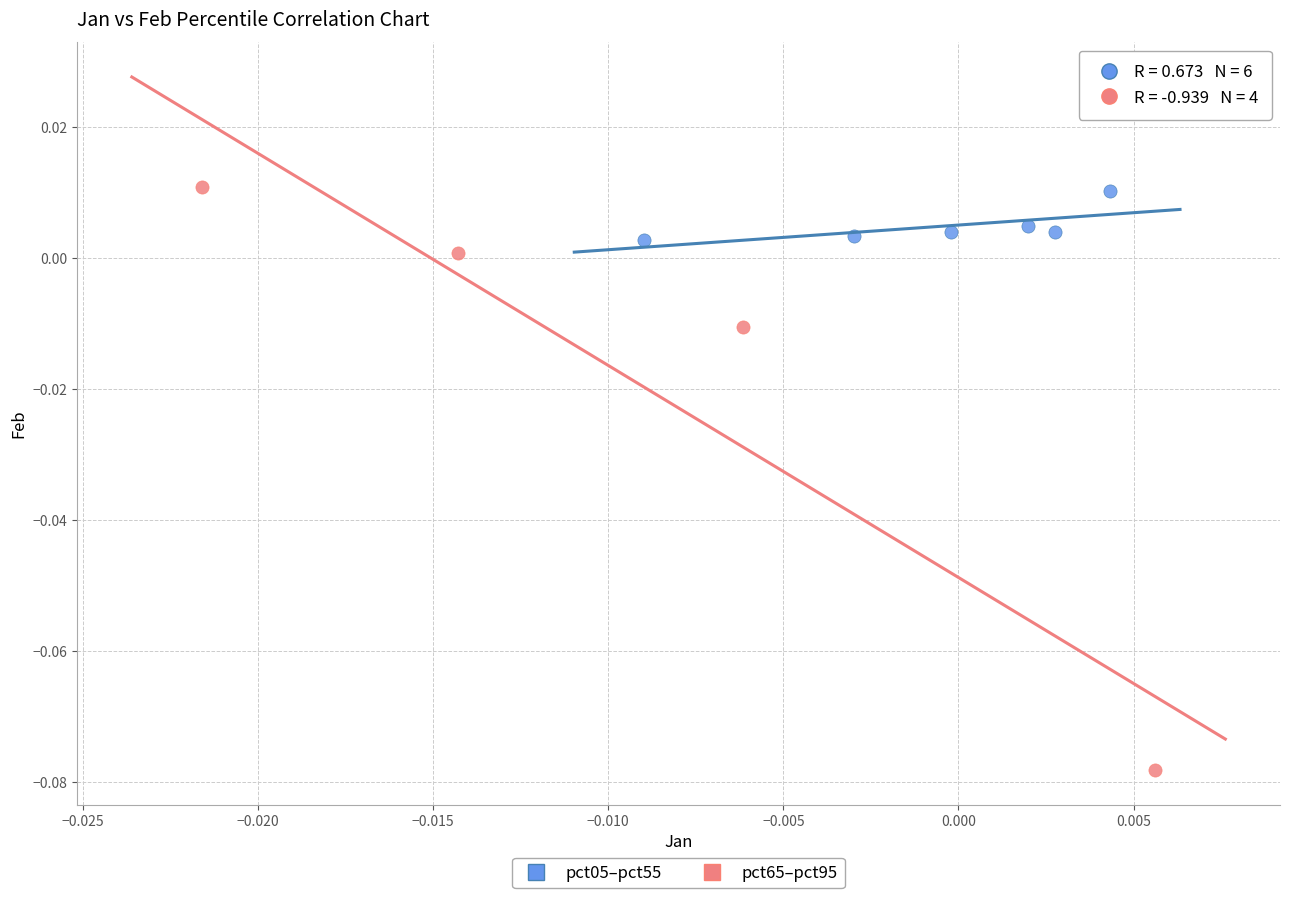

What are all the series names shown in the legend?

pct05–pct55, pct65–pct95